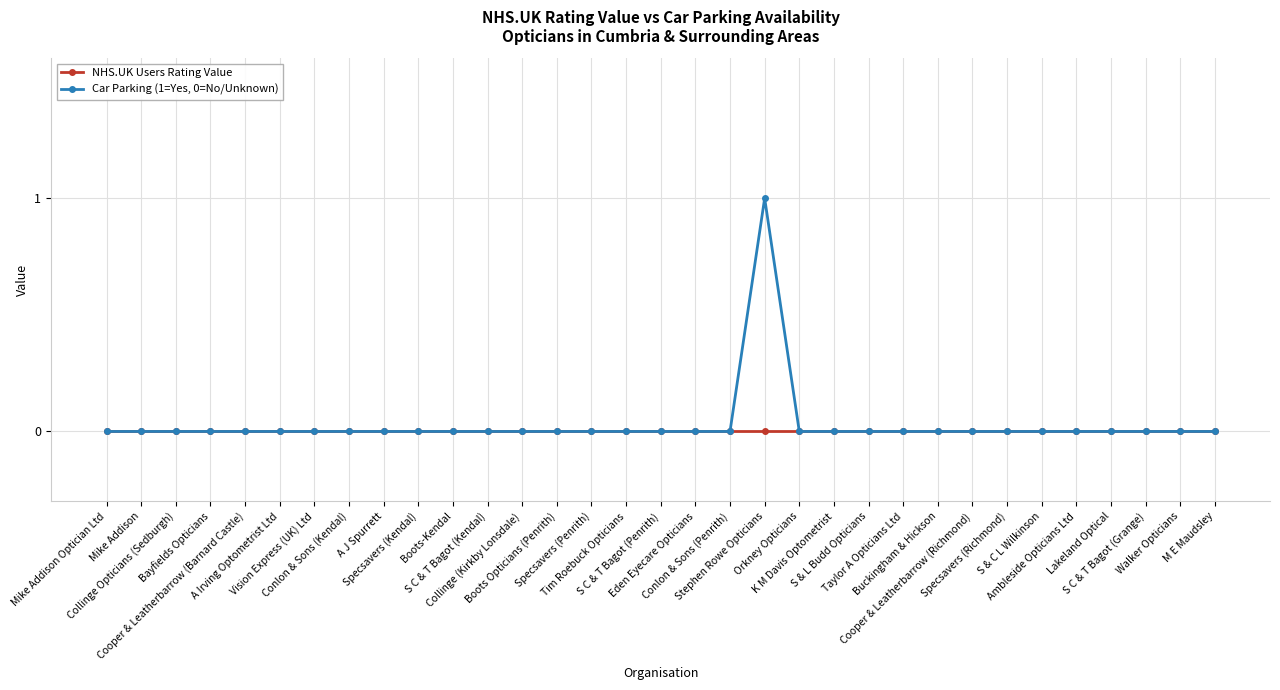

How many lines are shown in the chart?

2